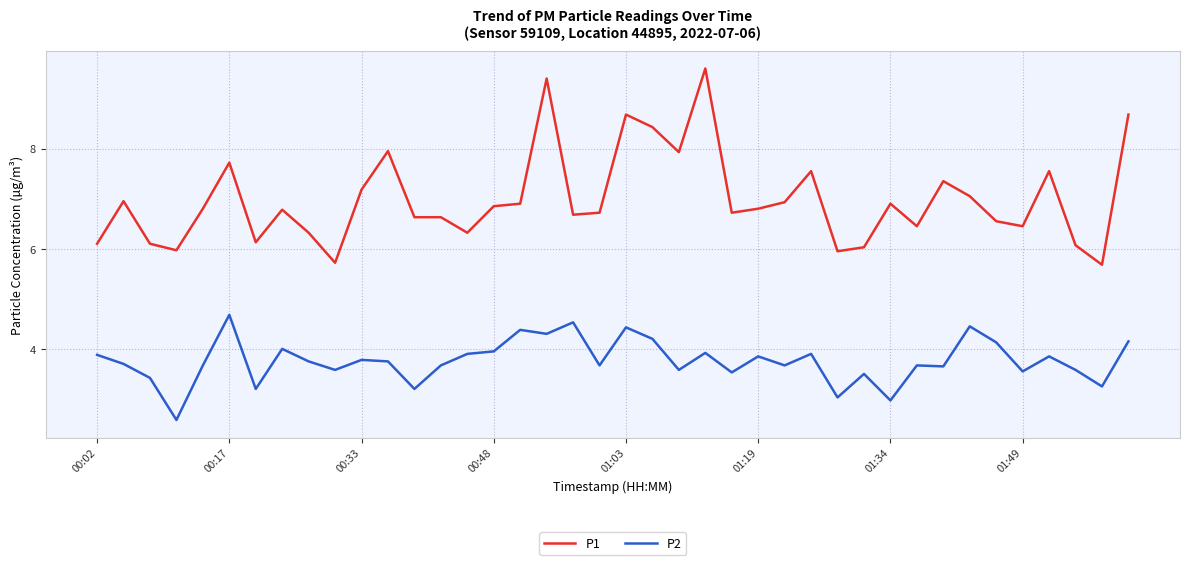

Which series has the largest range (max minus min)?

P1